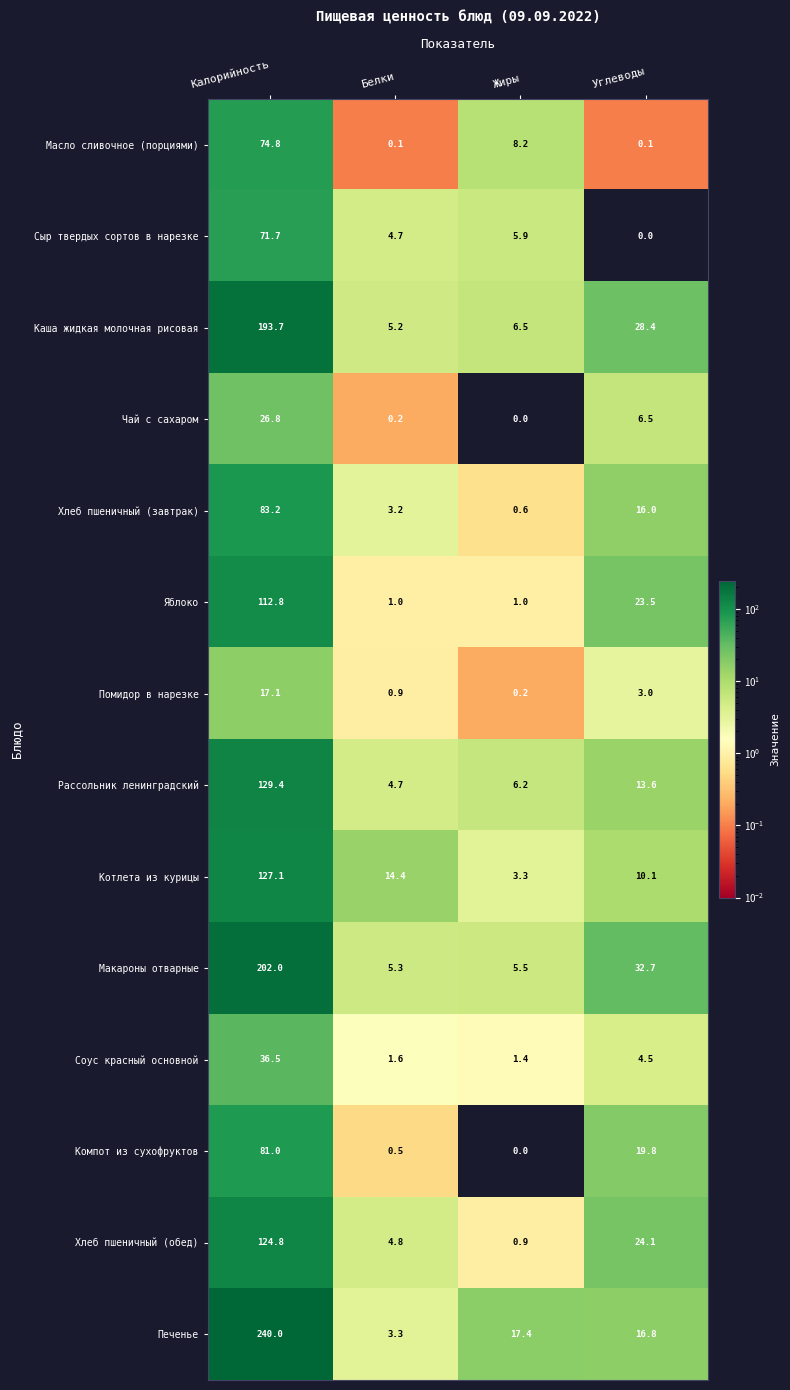

Which series changed the most between Жиры and Углеводы?

Макароны отварные